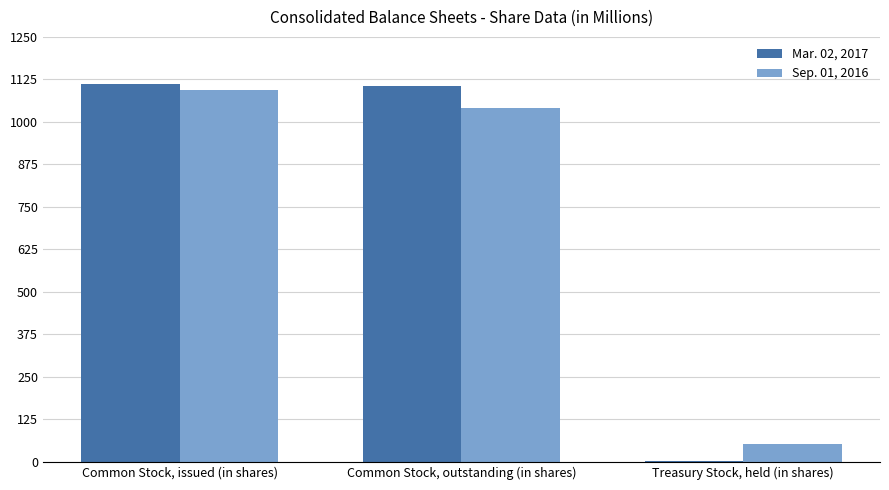

How many bars are there in each group?

2